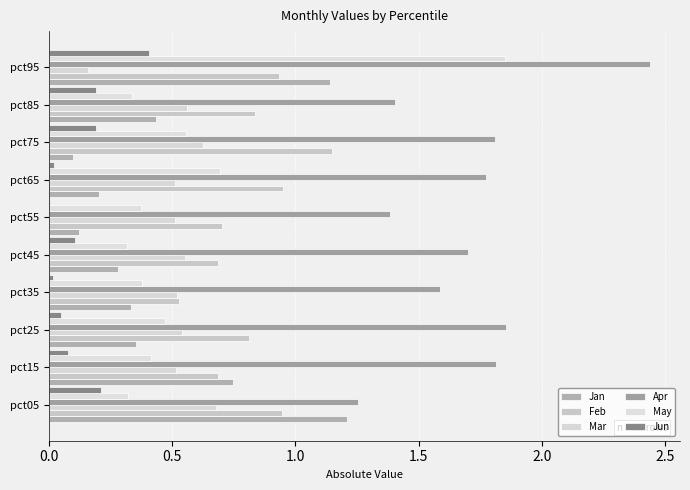

Count the number of categories in the chart.

10